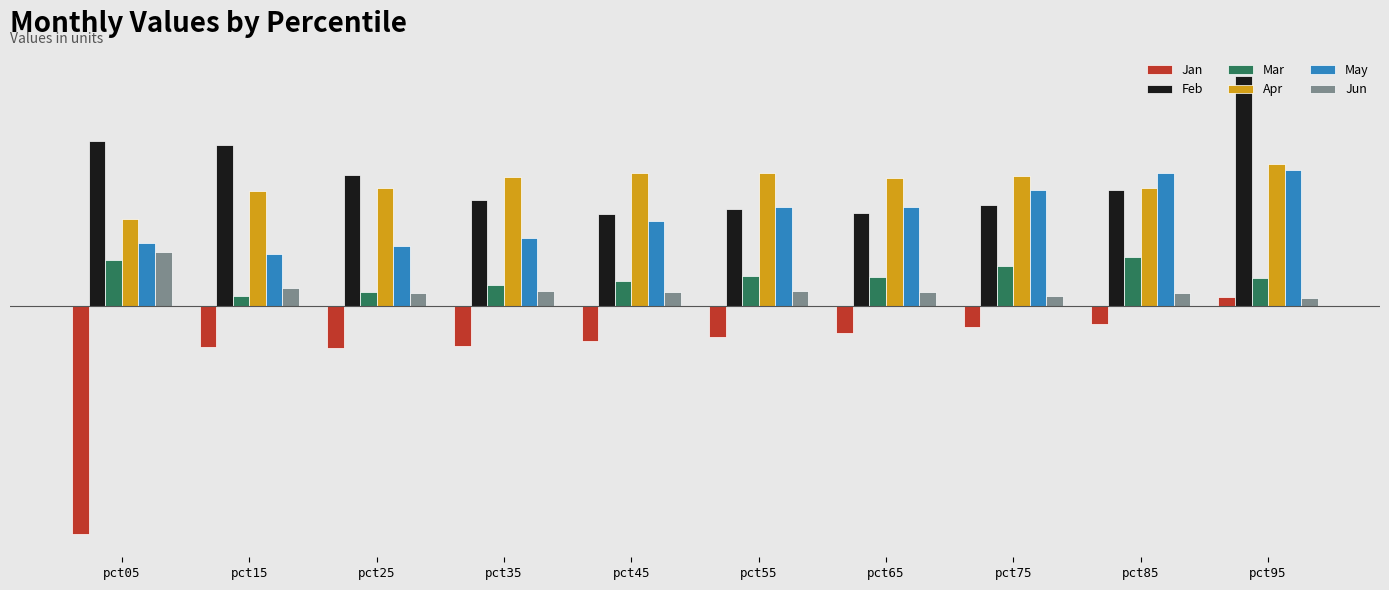

Which label corresponds to the smallest value in the chart?

pct05